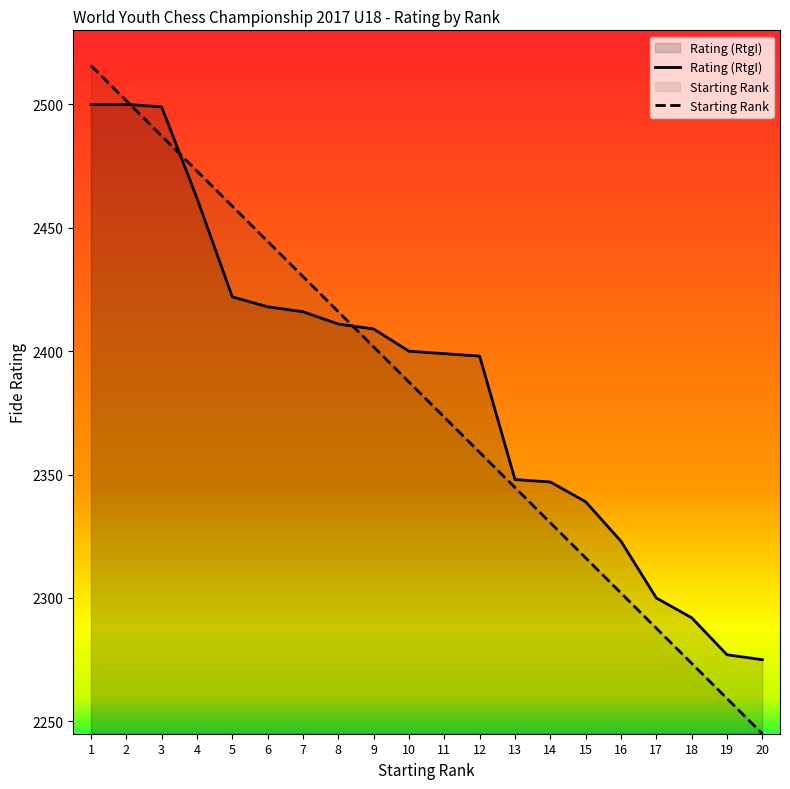

Which series has the widest spread of values?

Starting Rank